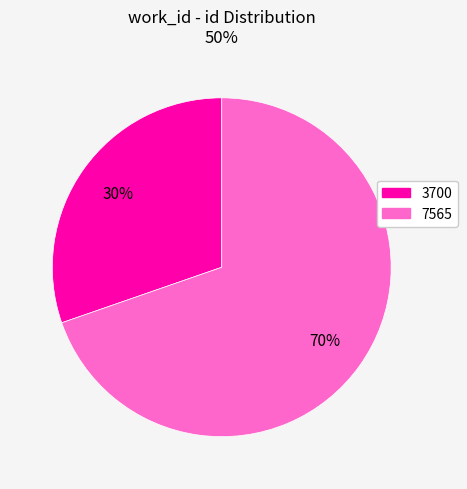

To the nearest percent, what is the average slice percentage?

50%